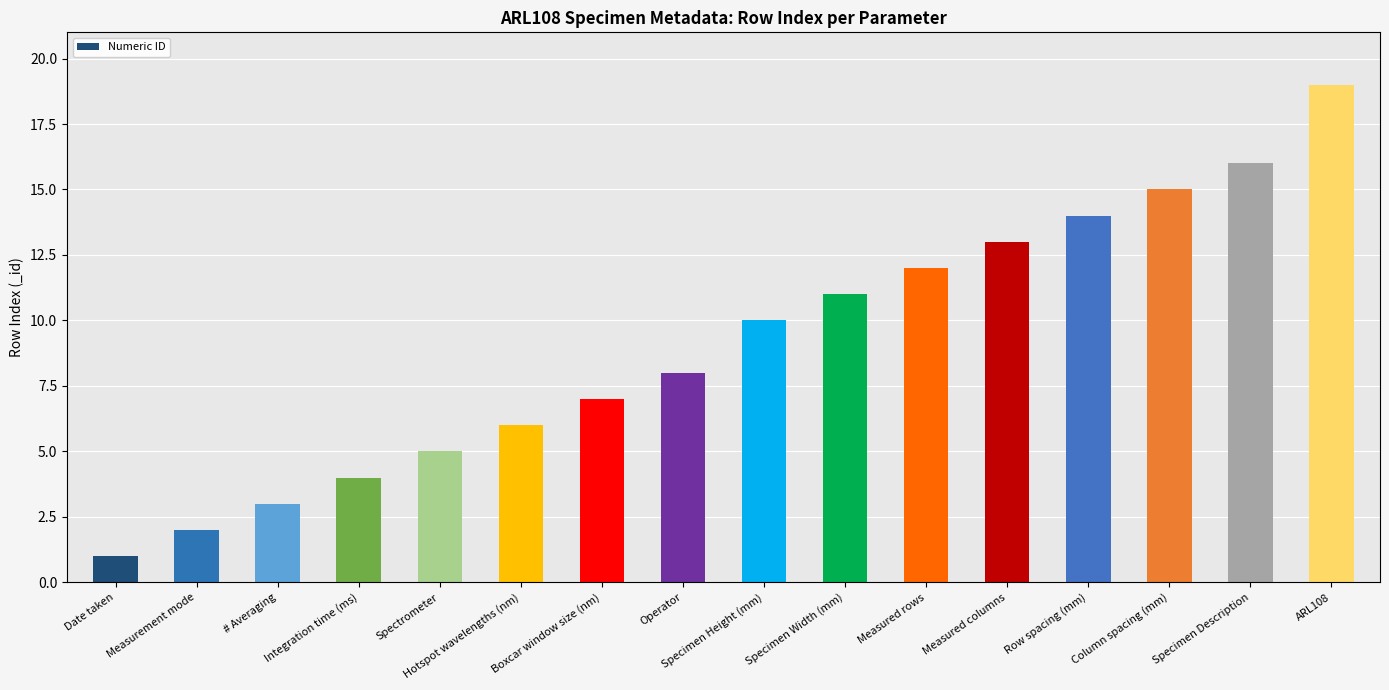

What is the smallest value displayed?

1